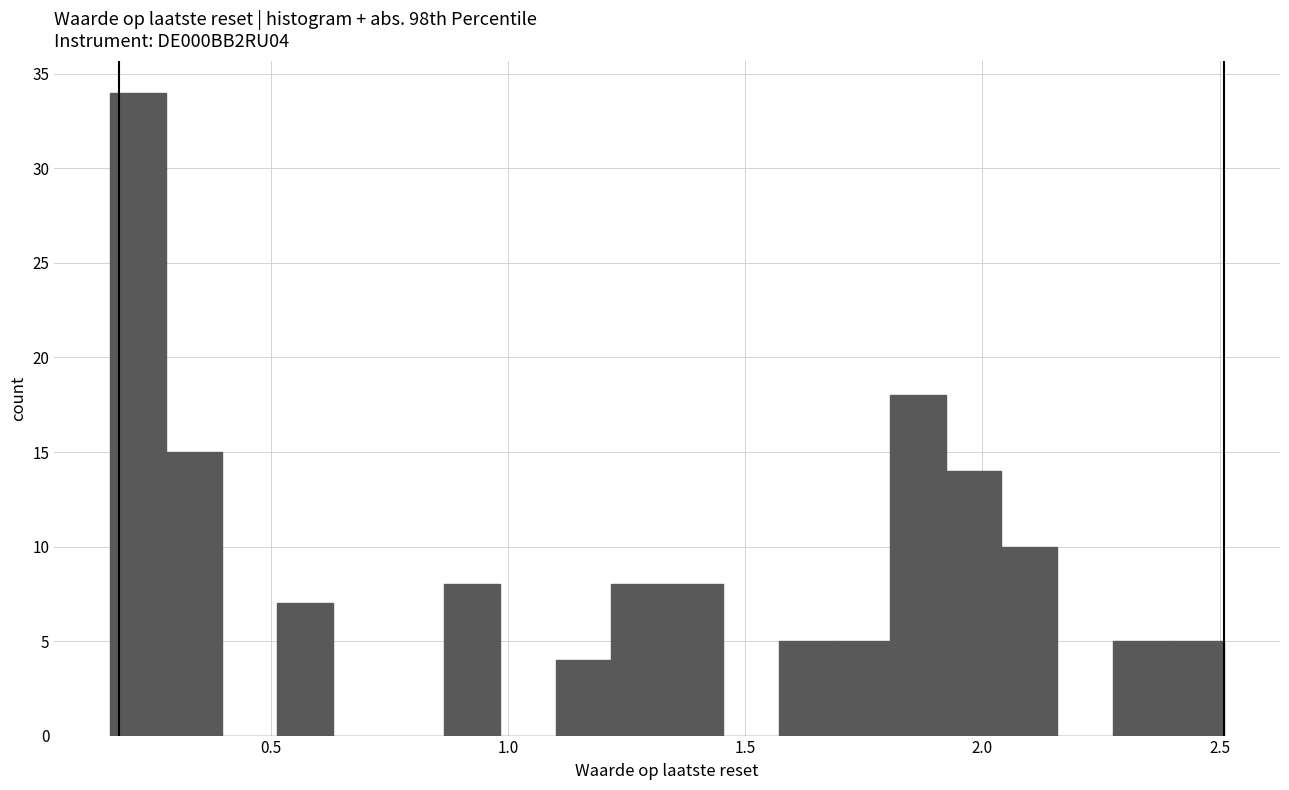

Read against the x-axis, roughly where is the centre of the tallest bar?

0.20